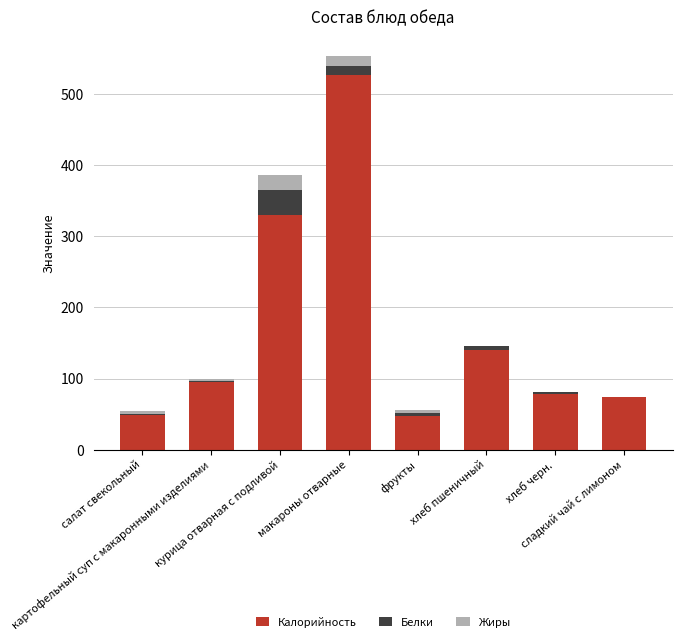

What is the maximum value for Калорийность?

526.4